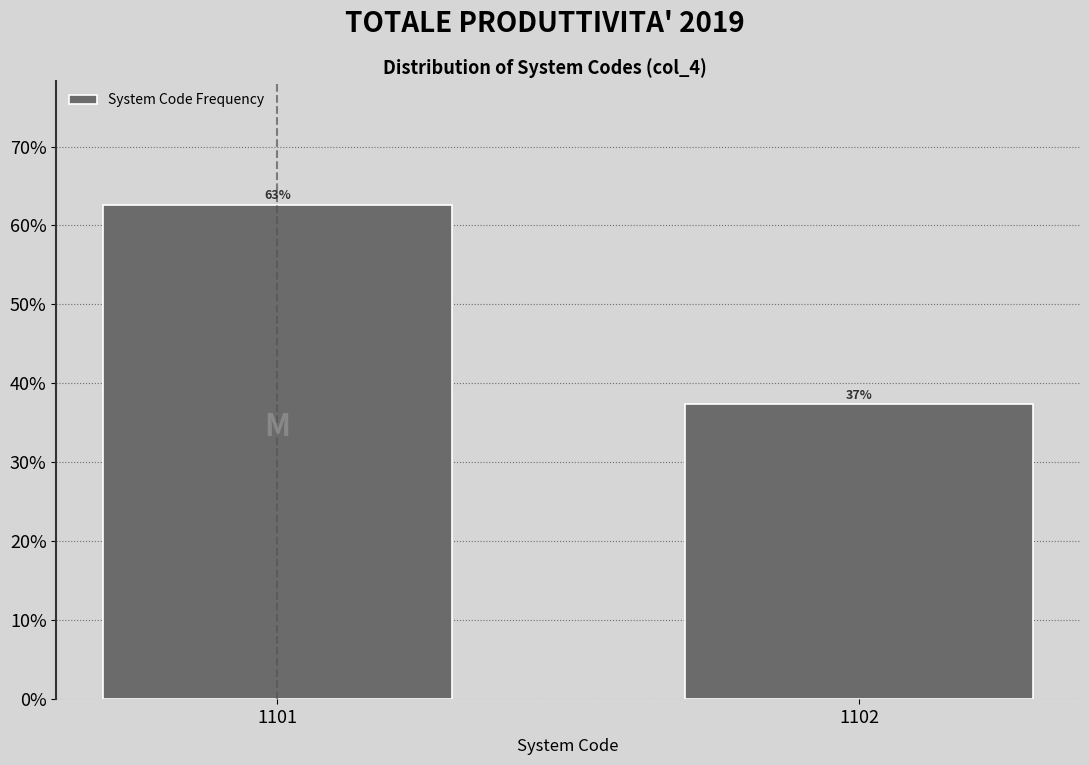

How many bars are there in total?

2